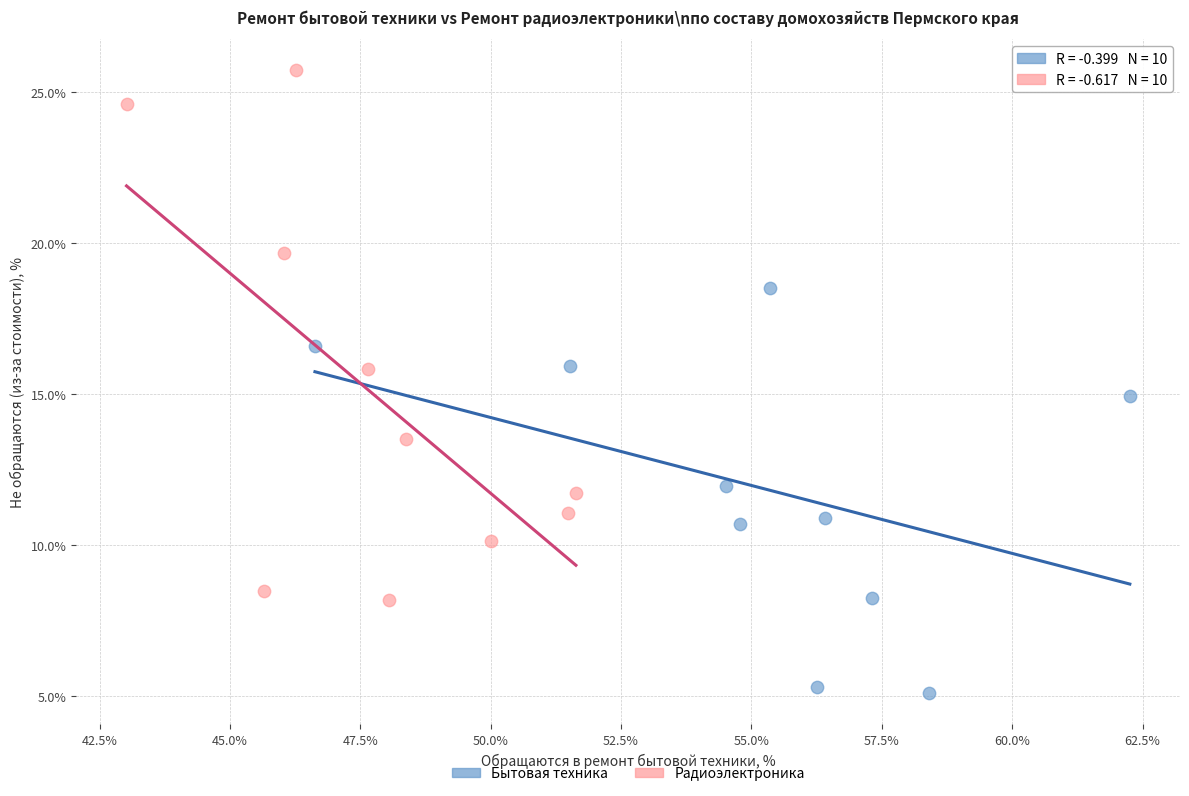

Which series has the widest spread of Y values?

Радиоэлектроника